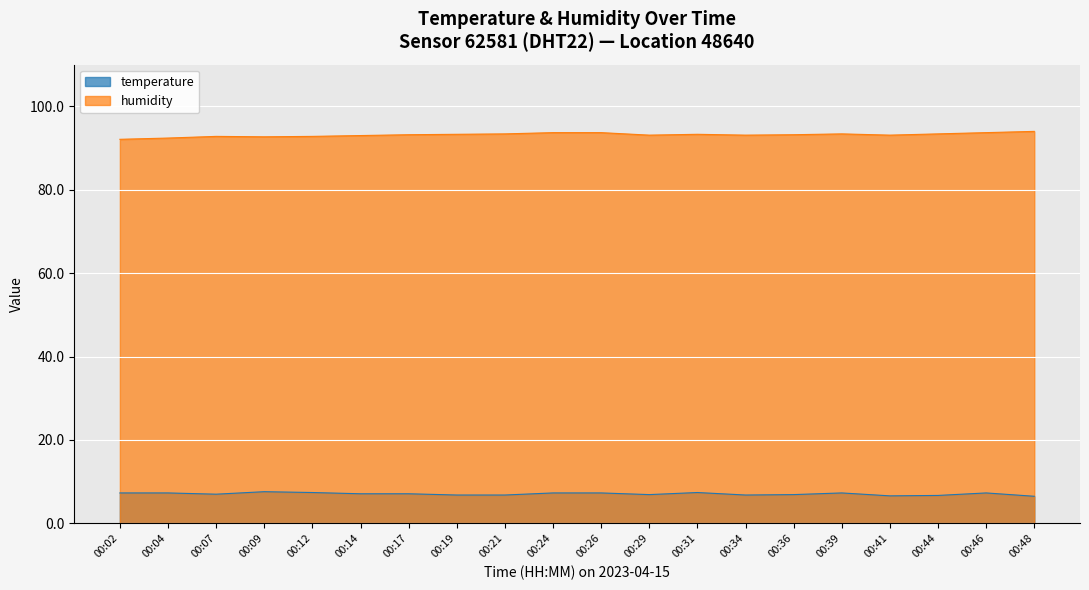

What is the sum of all humidity values?

1863.4